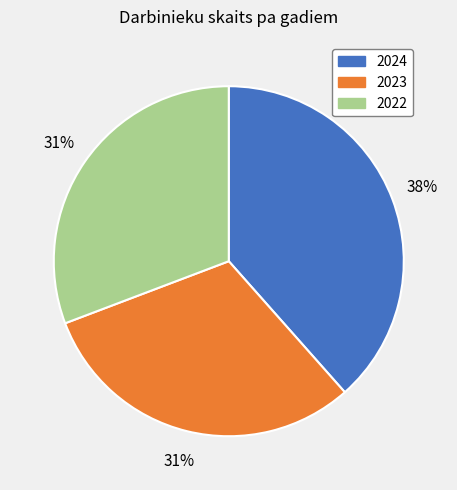

What is the ratio of the value at 2022 to the value at 2023?

1.0